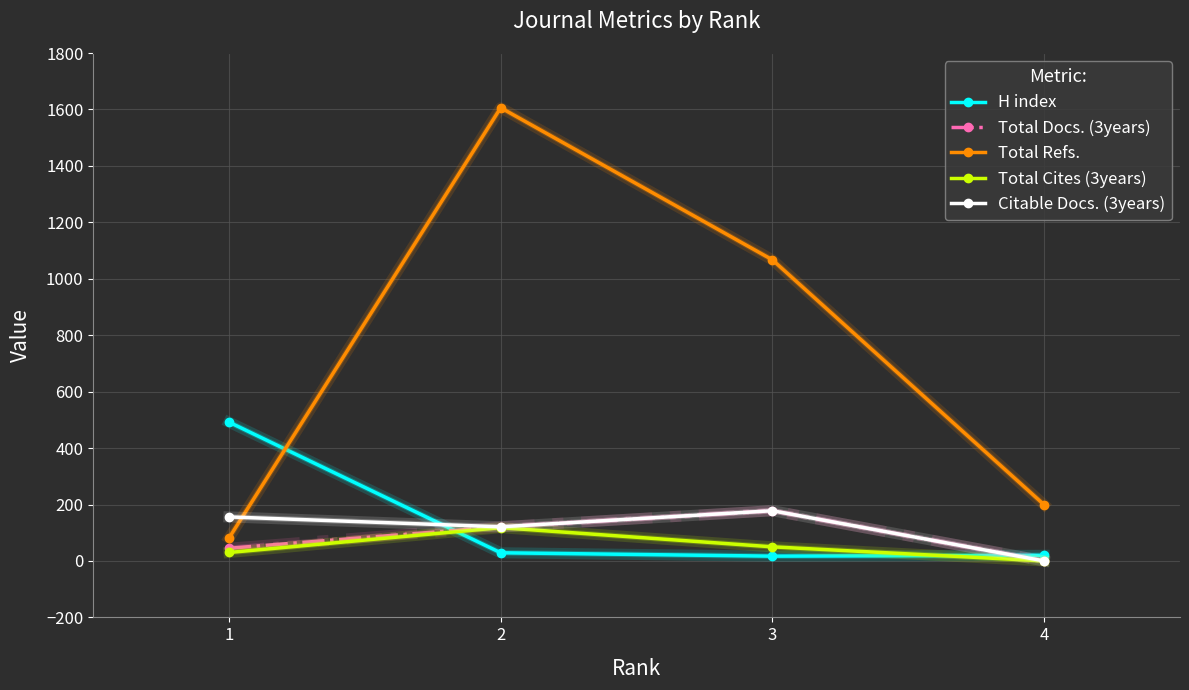

What is the lowest value of the Total Refs. series?

81